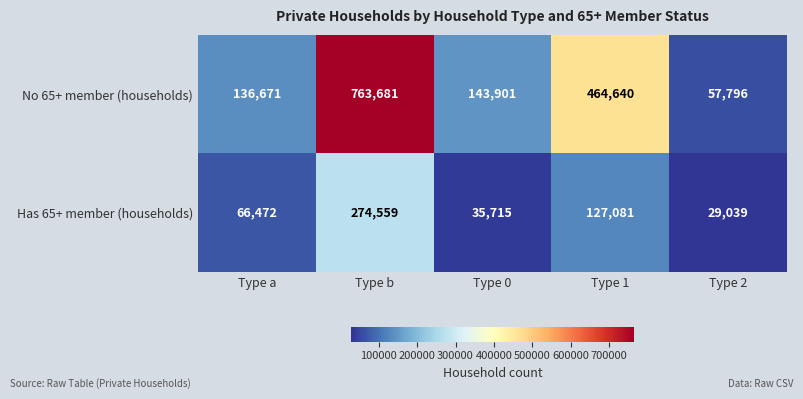

List the series in order of their peak value, highest first.

No 65+ member (households), Has 65+ member (households)